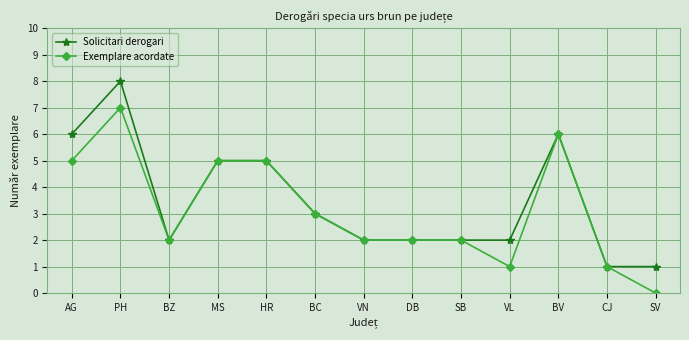

True or false: Solicitari derogari has more than 0 interior local peaks.

True